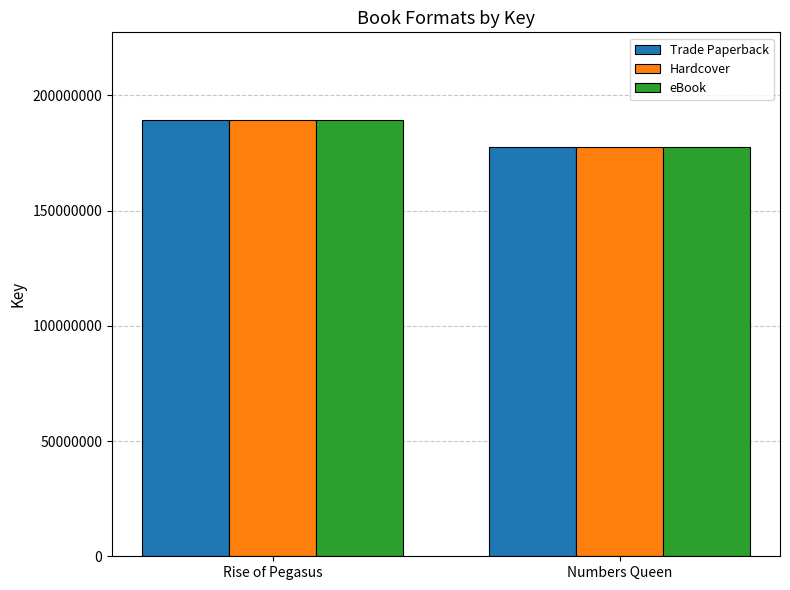

What is the smallest value displayed?

177486411